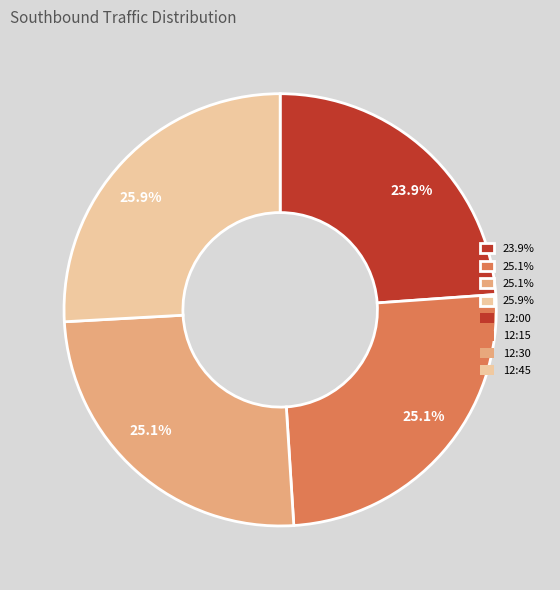

Is there any slice that represents more than half of the pie?

No